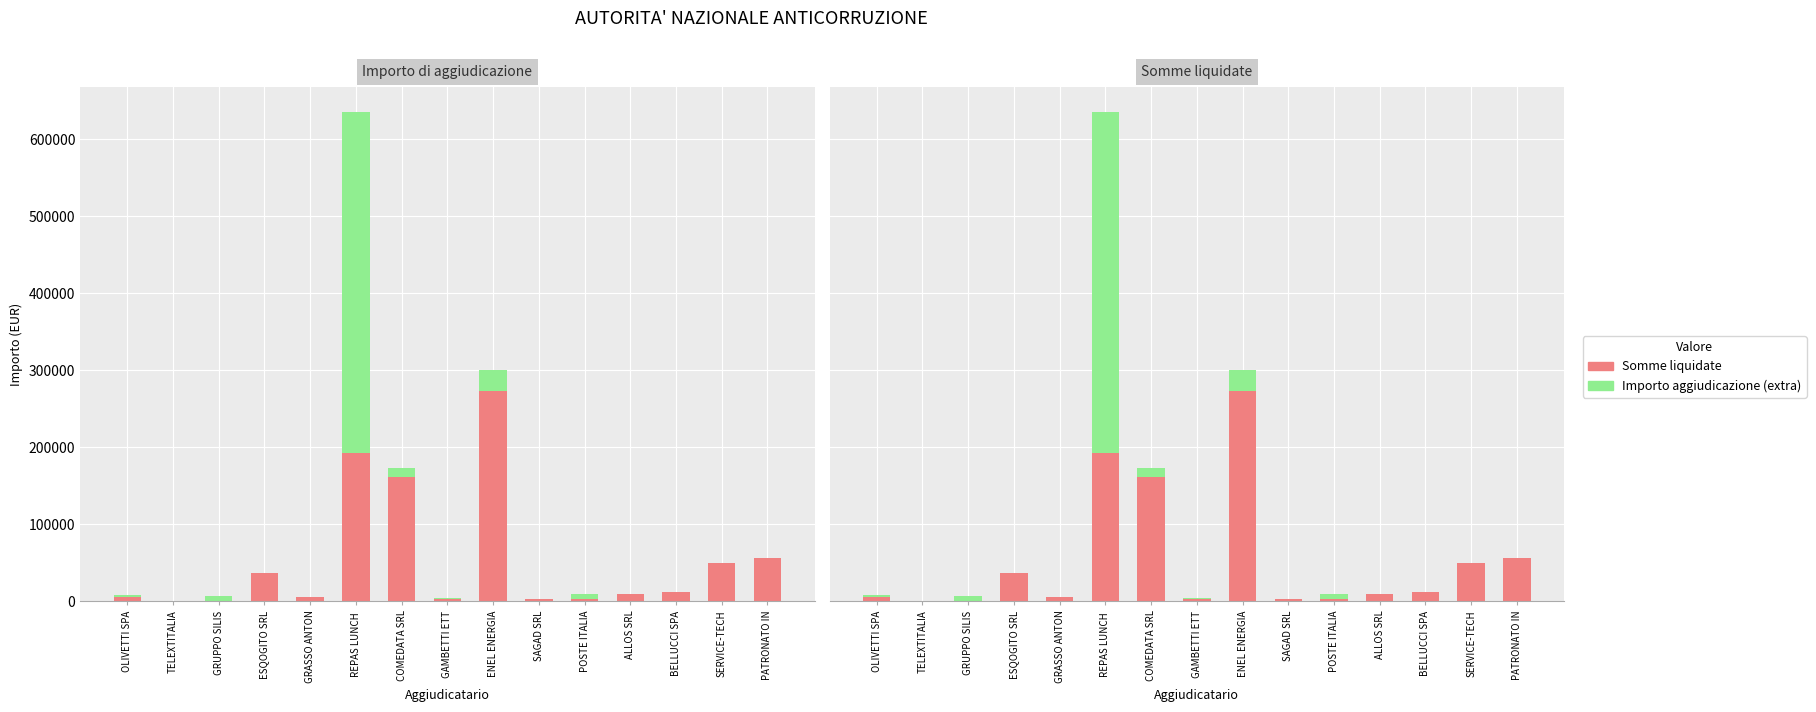

The value of Importo aggiudicazione (extra) at ALLOS SRL is 0.0. True or false?

True